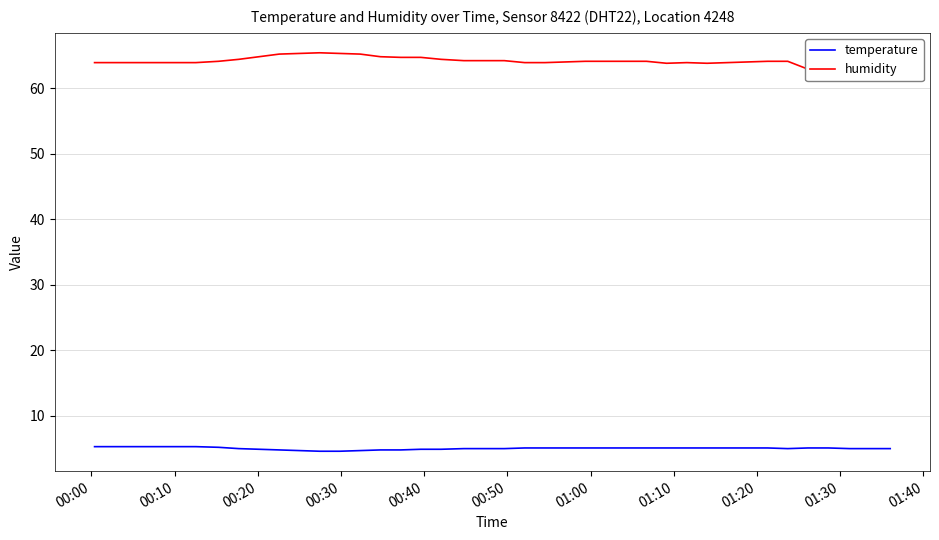

Does the chart display data point markers on the line(s)?

No